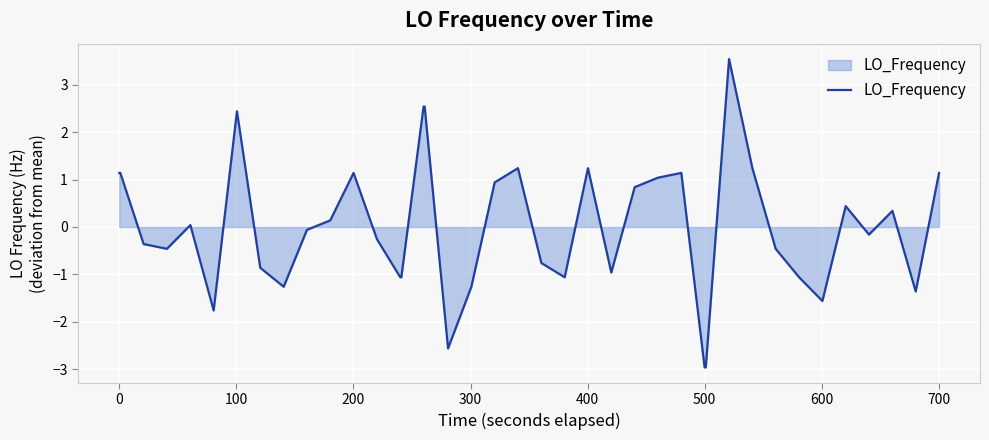

What is the greatest value displayed?

3.5